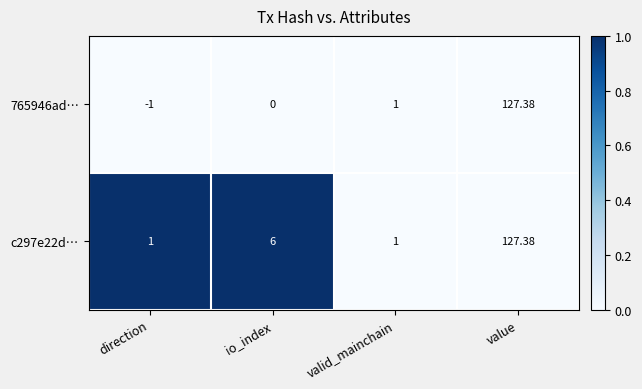

At which category is the sum across all series the highest?

value